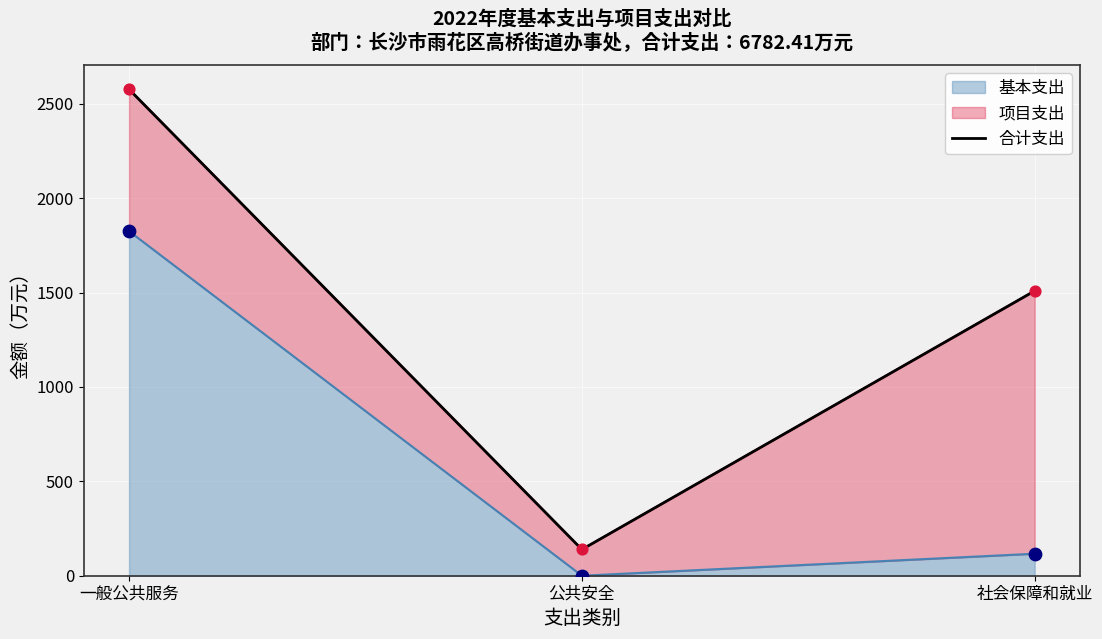

What is the maximum value for 基本支出?

1825.3